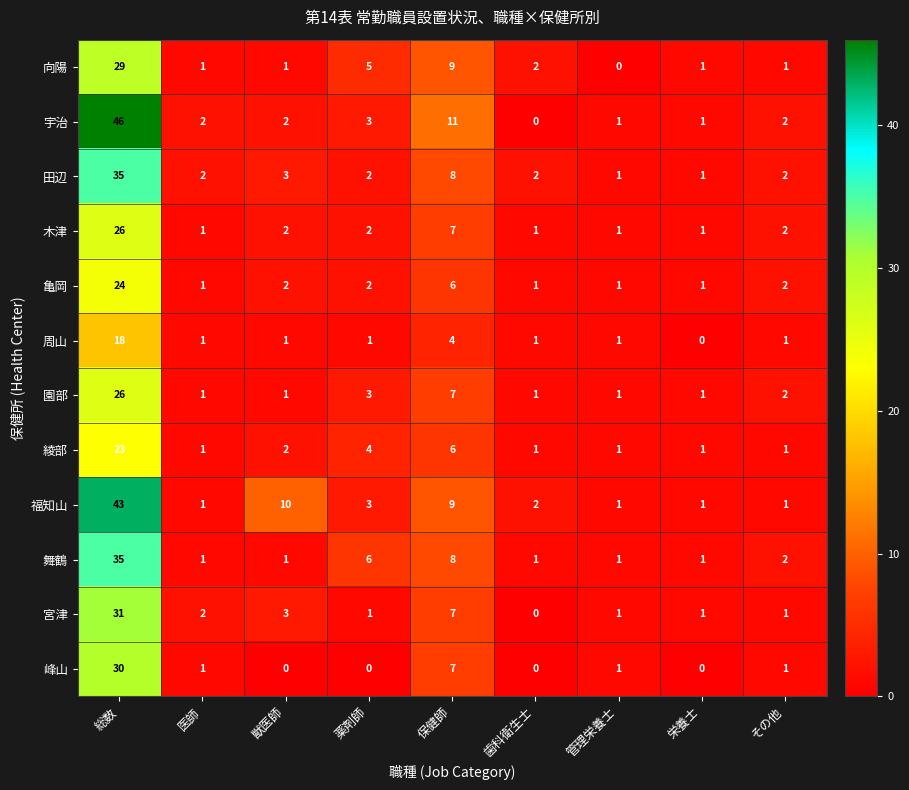

At which label does 宇治 reach its peak?

総数